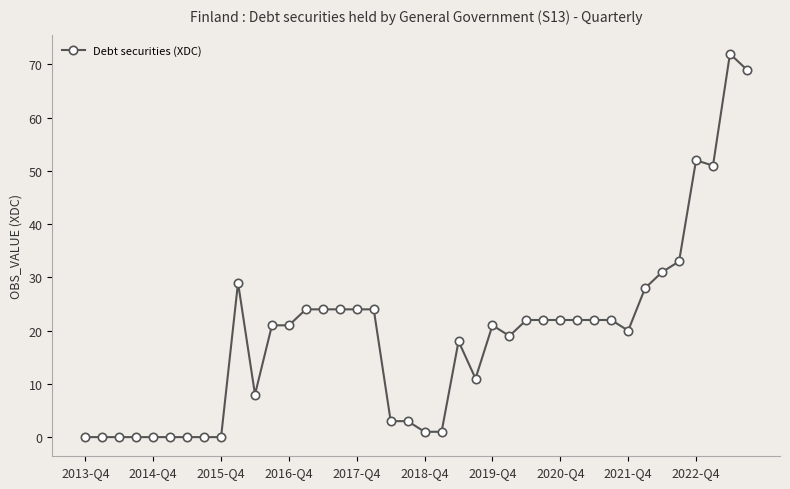

What is the difference between the maximum and second lowest values?

72